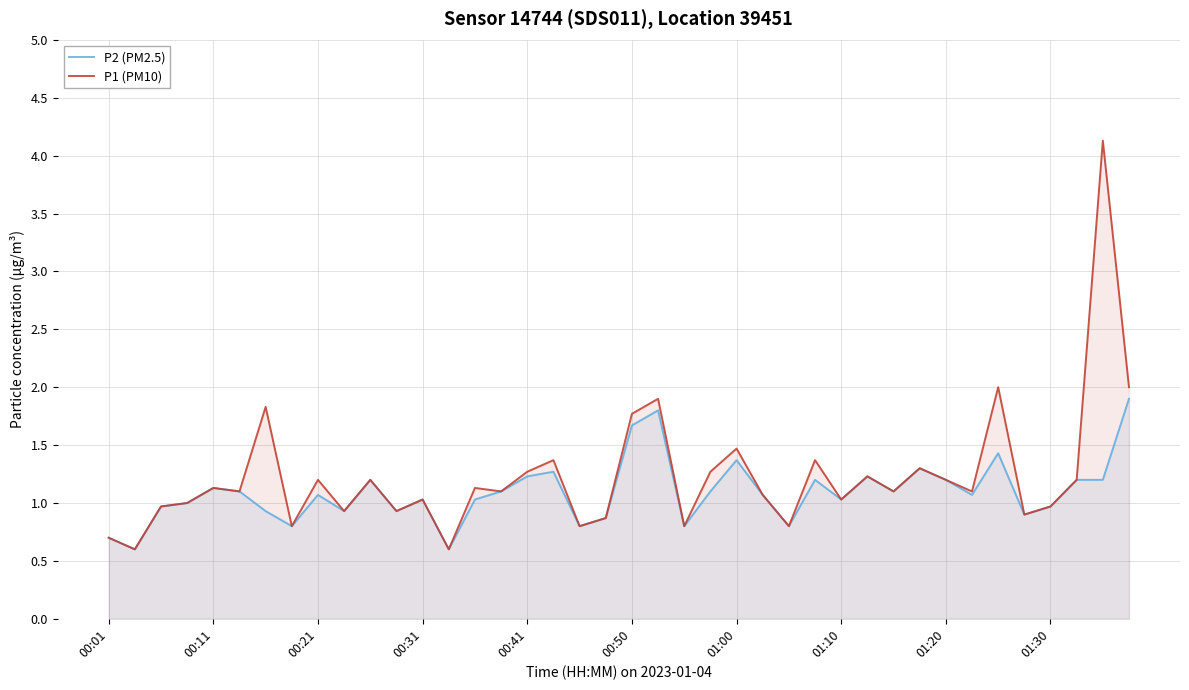

What is the minimum value for P2 (PM2.5)?

0.6